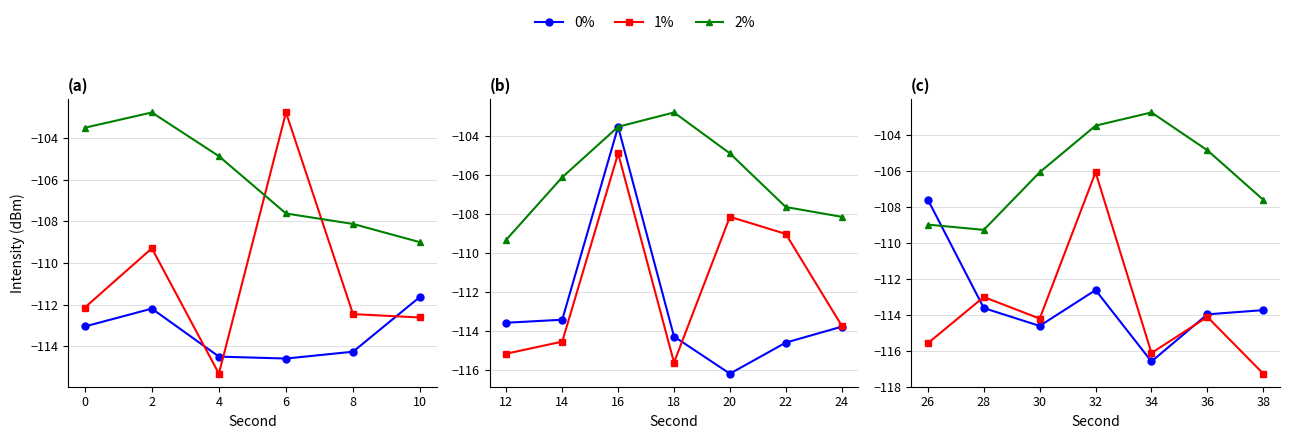

Which series has the largest total across all categories?

2%